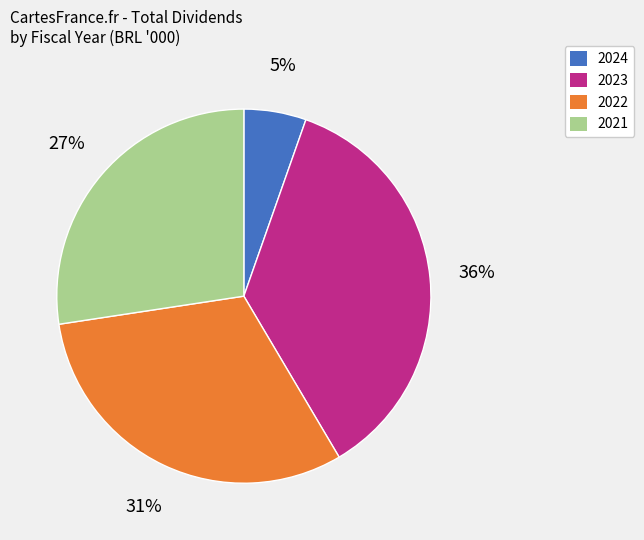

What is the ratio of the value at 2024 to the value at 2022?

0.2